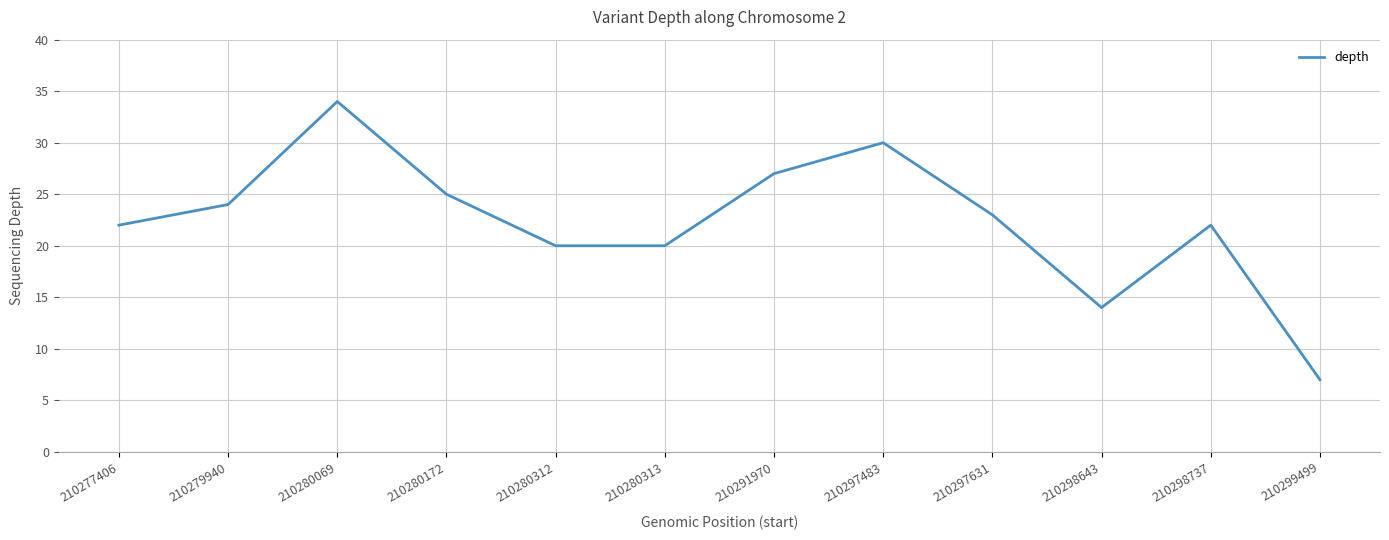

Reading left to right, extract all data points from this chart.

22	24	34	25	20	20	27	30	23	14	22	7